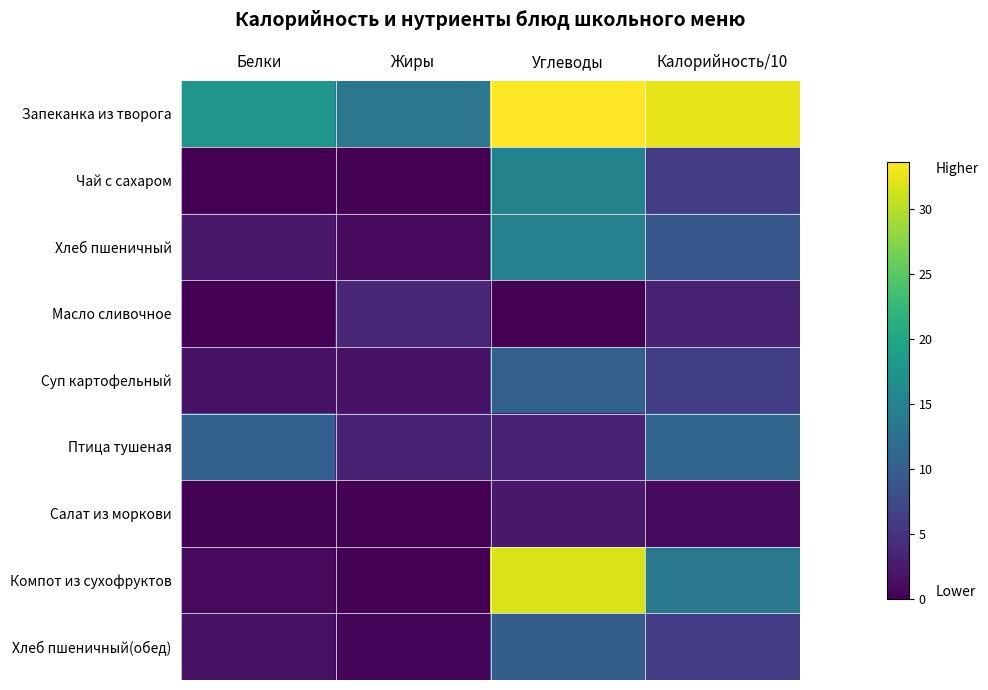

How many categories are shown in the chart?

4